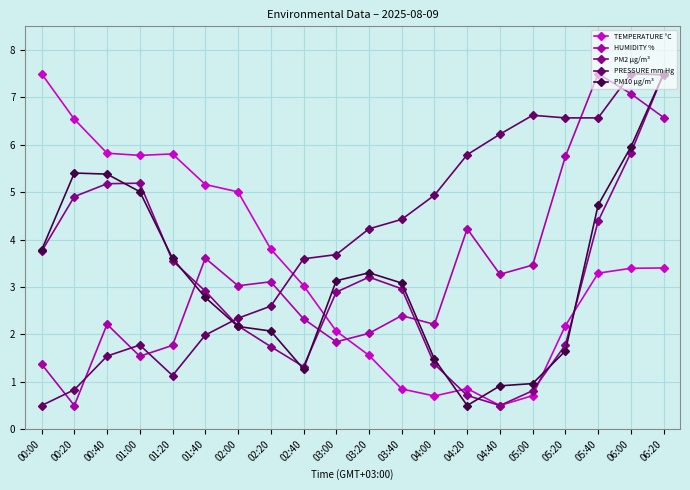

Which category has the lowest value in the PRESSURE mm Hg series?

00:00